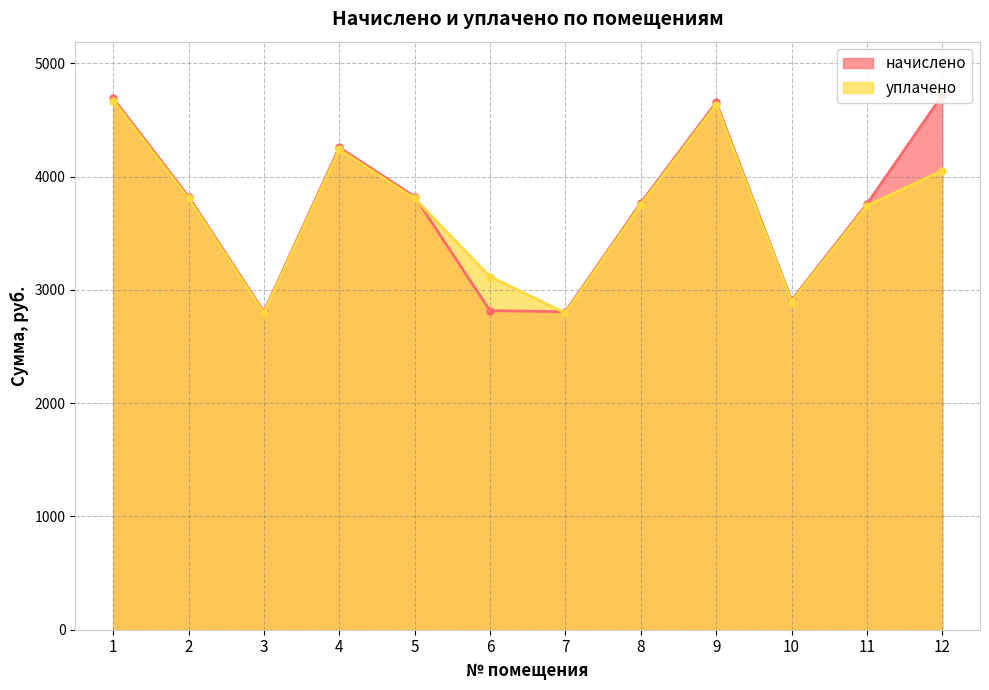

What is the minimum value shown in the chart?

2795.2